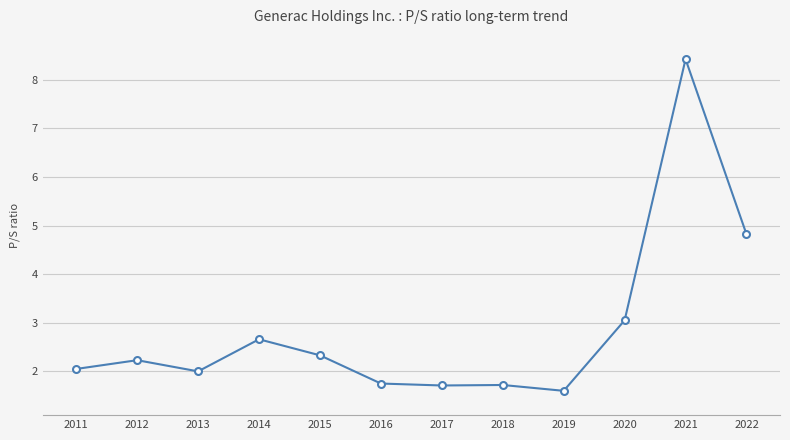

What is the value of the 6th point from the left?

1.8